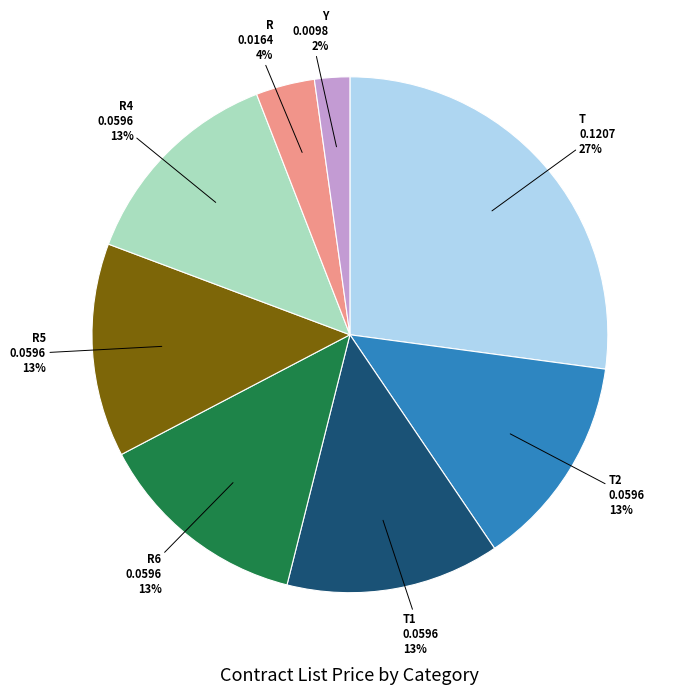

Which has a higher value, R or T?

T